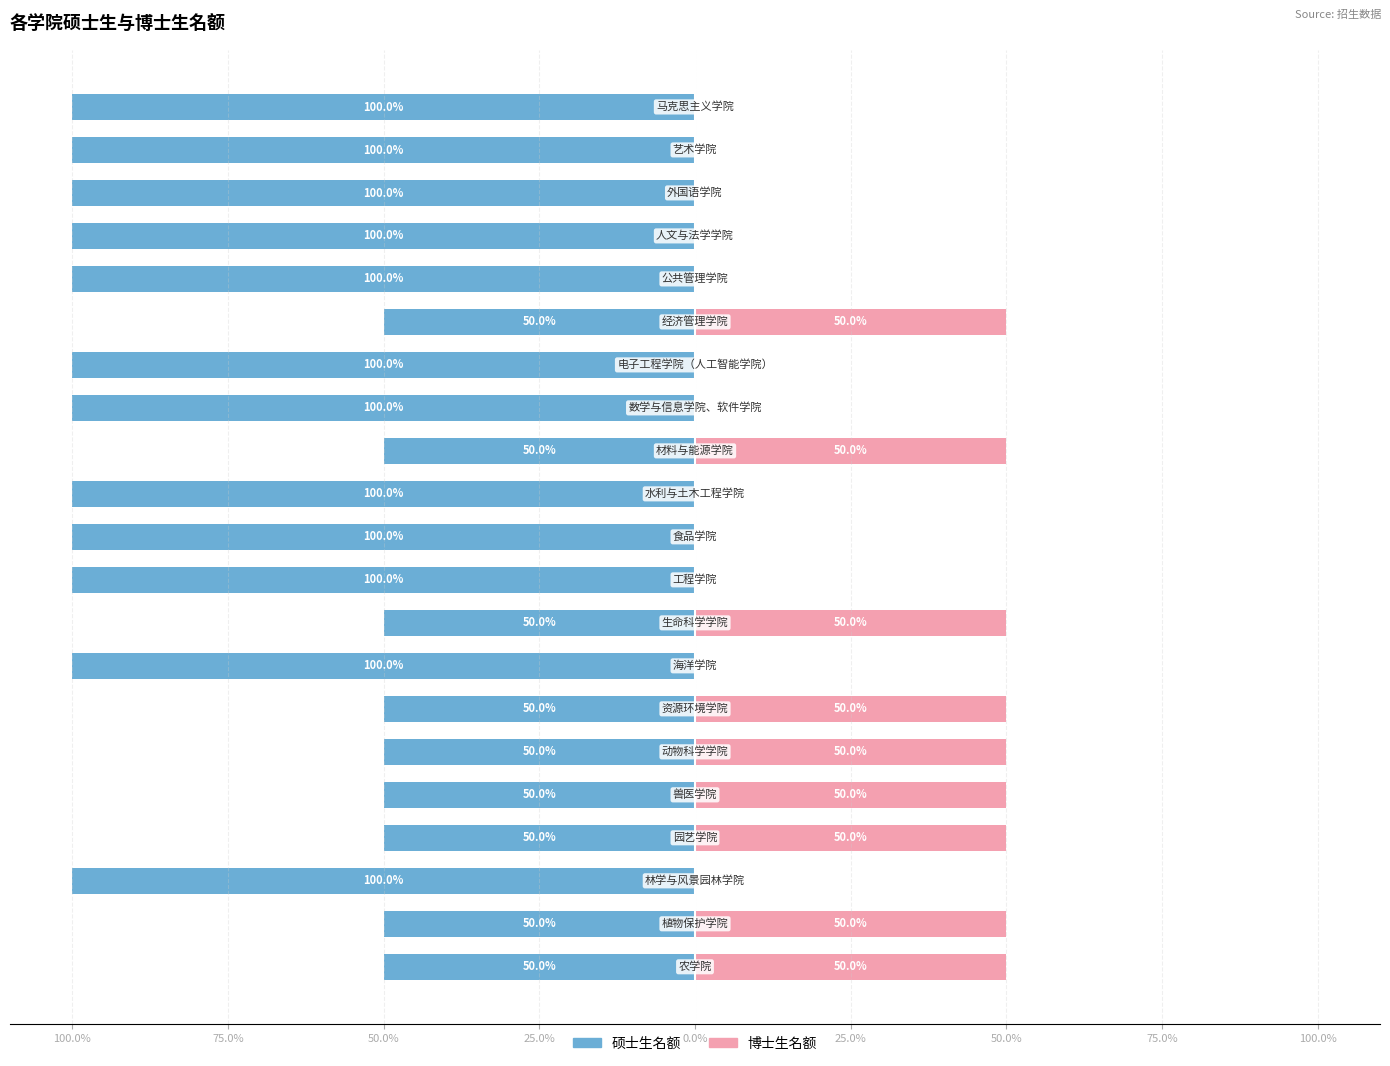

Reading right to left, list all the values displayed in this chart.

硕士生名额: -100	-100	-100	-100	-100	-50	-100	-100	-50	-100	-100	-100	-50	-100	-50	-50	-50	-50	-100	-50	-50
博士生名额: 0	0	0	0	0	50	0	0	50	0	0	0	50	0	50	50	50	50	0	50	50